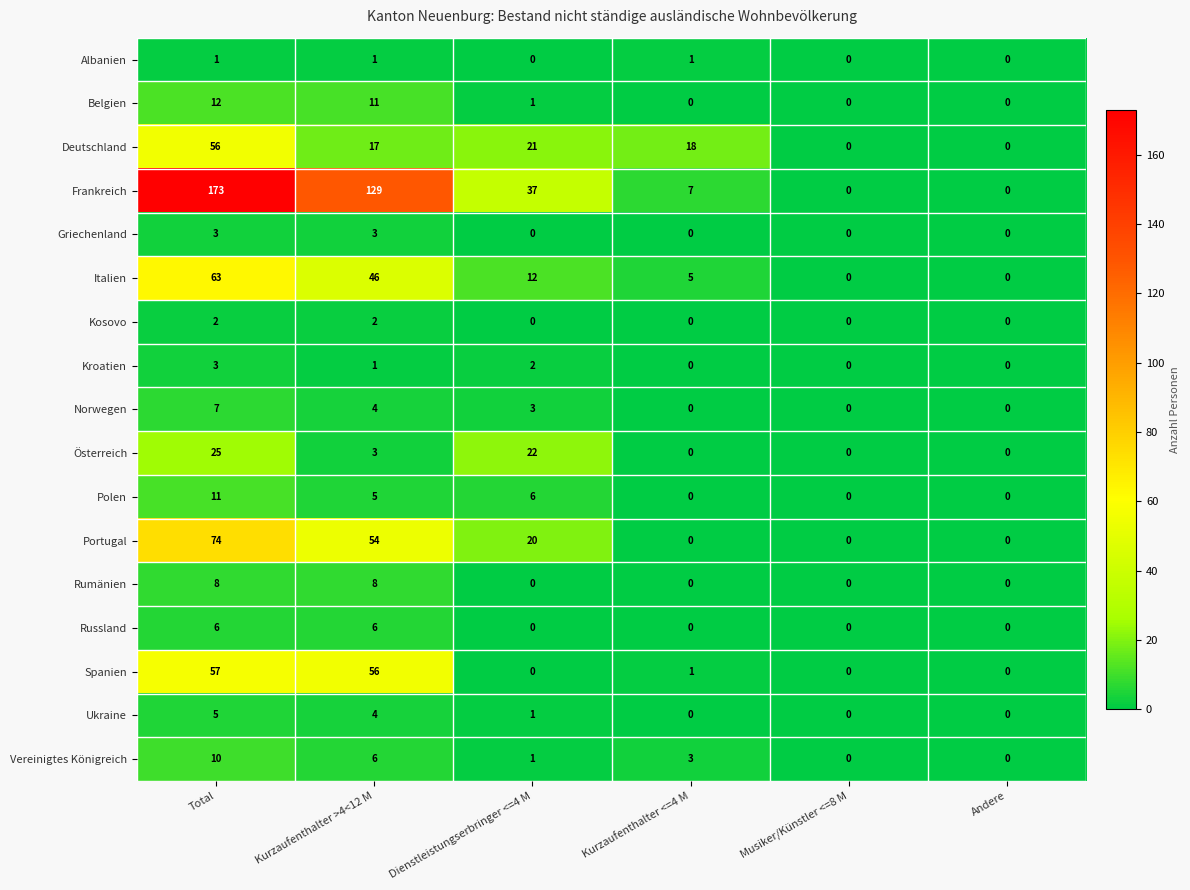

At how many categories does at least one series exceed 100?

2